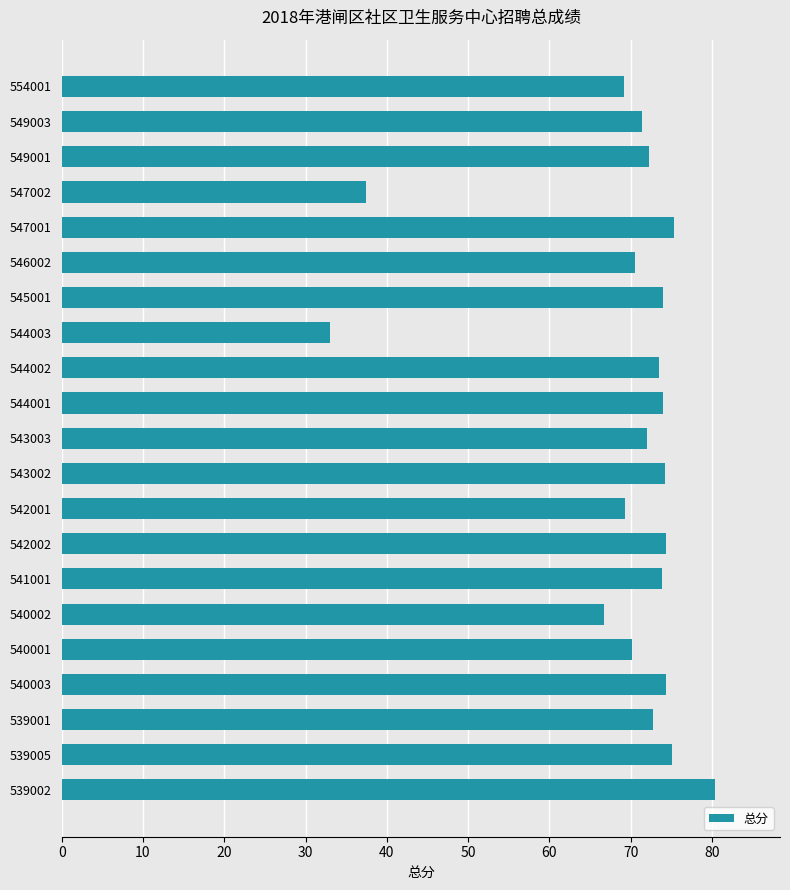

How many categories are shown in the chart?

21